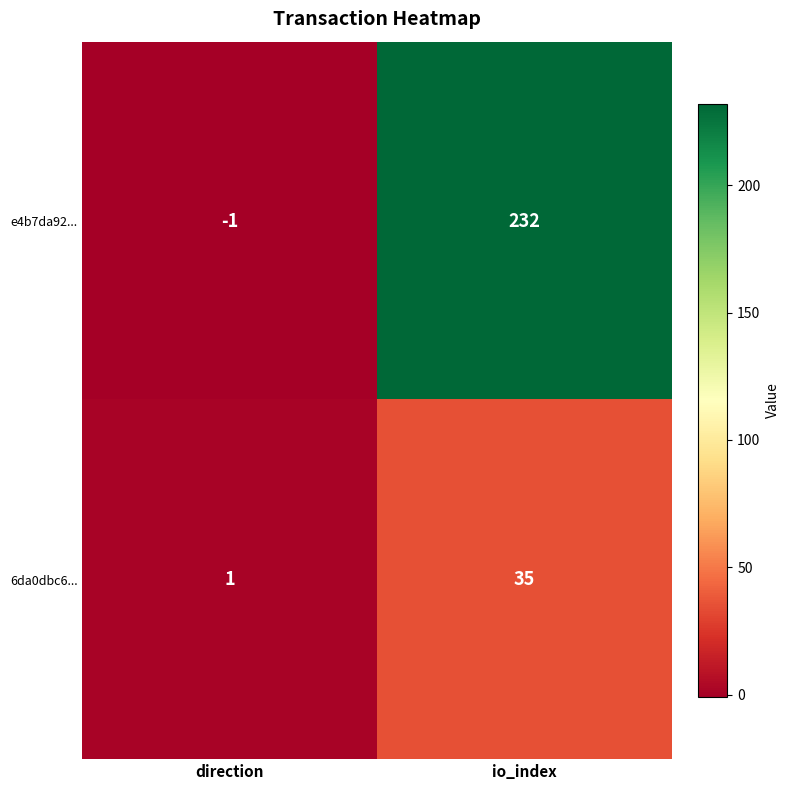

Which series has the largest range (max minus min)?

e4b7da92...